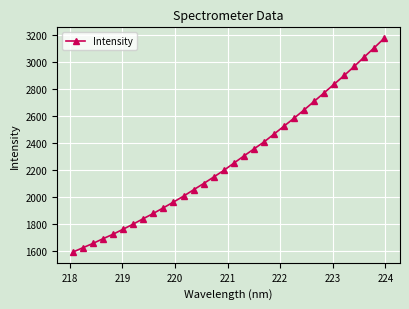

What is the difference between the second highest and minimum values?

1518.3